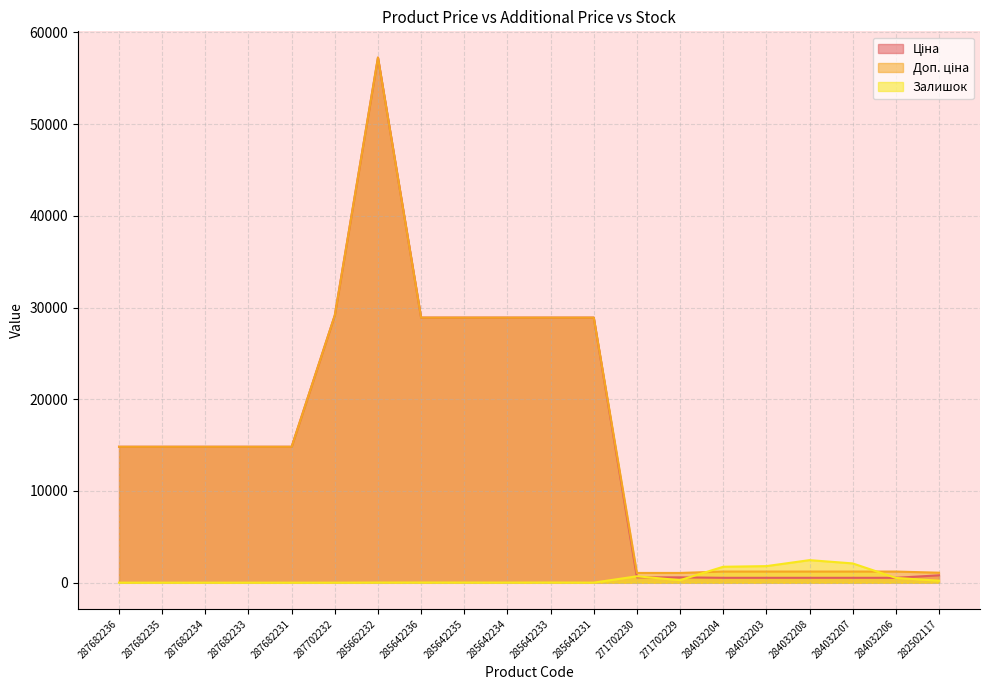

True or false: Доп. ціна and Ціна cross at least once.

False